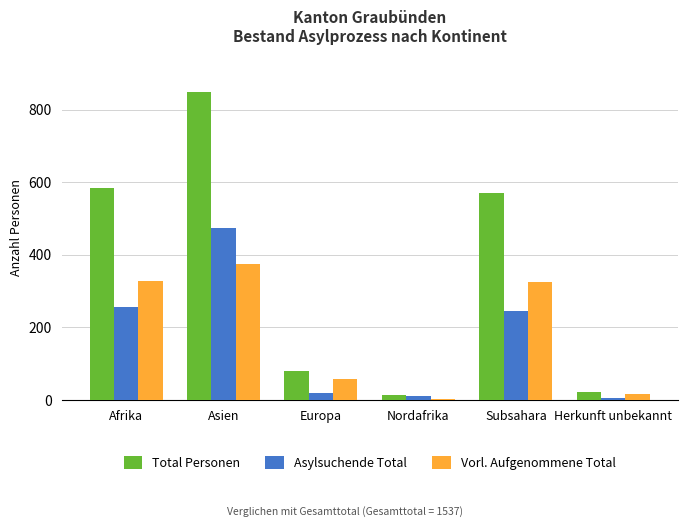

At how many categories does at least one series exceed 283?

3